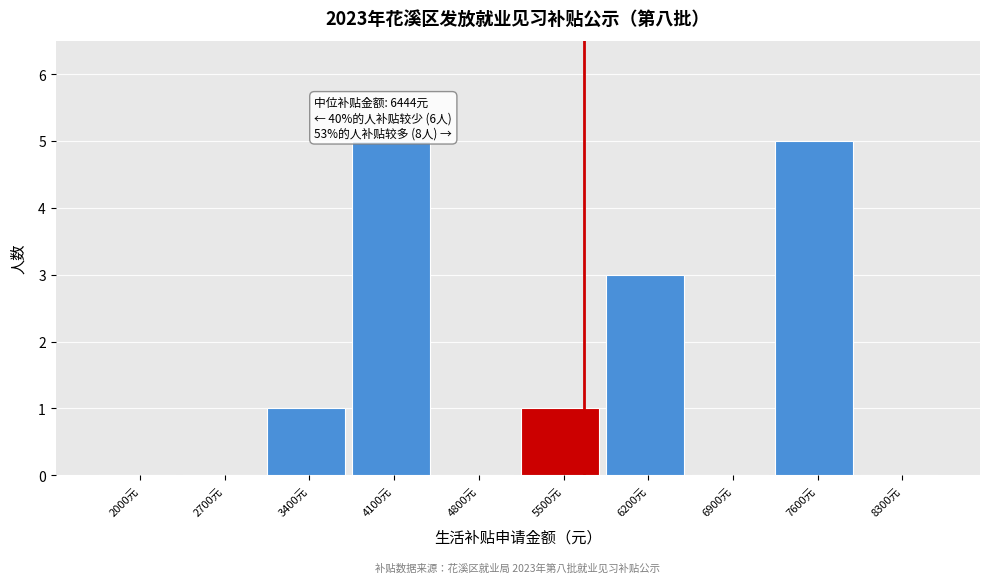

Reading left to right, list all the values displayed in this chart.

2000元=0	2700元=0	3400元=1	4100元=5	4800元=0	5500元=1	6200元=3	6900元=0	7600元=5	8300元=0